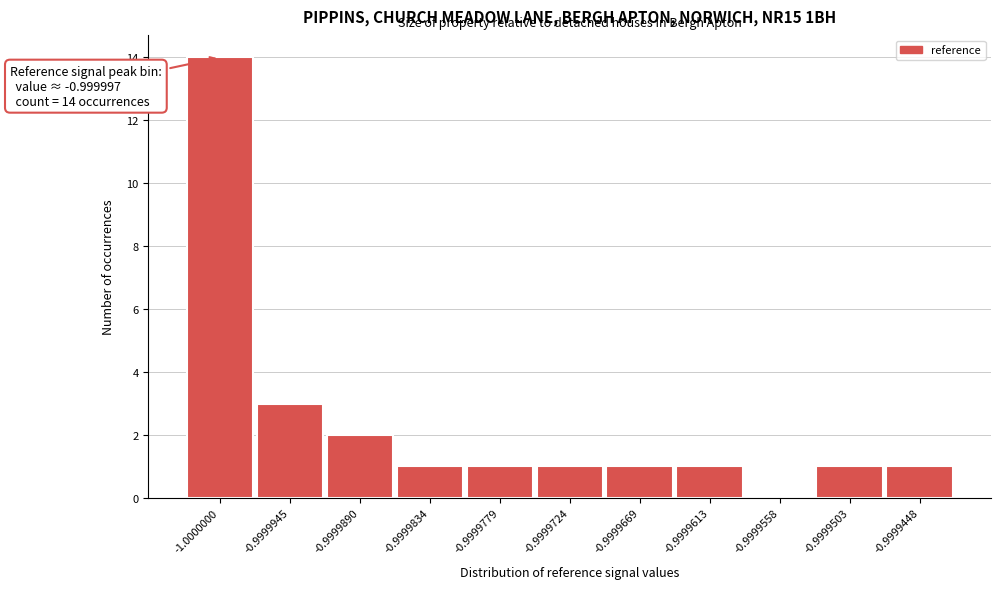

Reading left to right, what are all the values shown in this chart?

-1.0000000=14	-0.9999945=3	-0.9999890=2	-0.9999834=1	-0.9999779=1	-0.9999724=1	-0.9999669=1	-0.9999613=1	-0.9999558=0	-0.9999503=1	-0.9999448=1